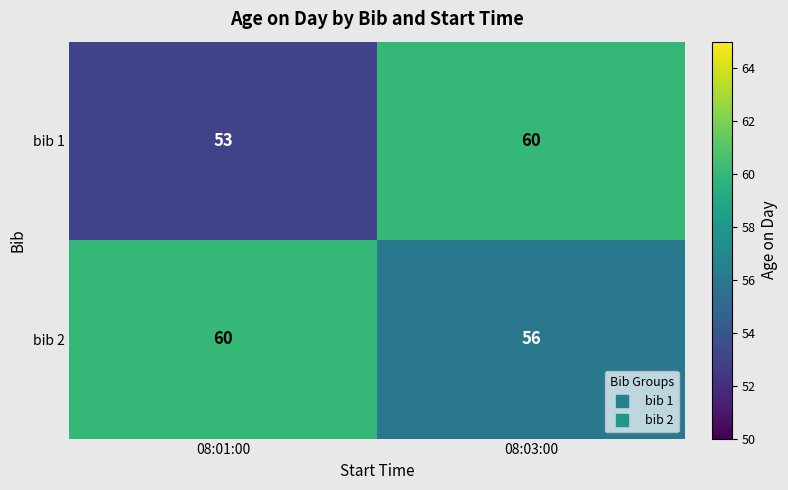

Is it true that bib 2 equals 60 at 08:01:00?

True